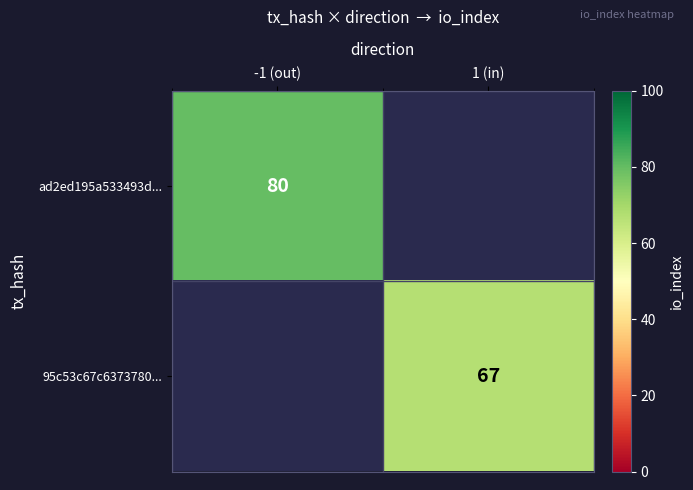

Is it true that ad2ed195a533493d... equals 142 at -1 (out)?

False